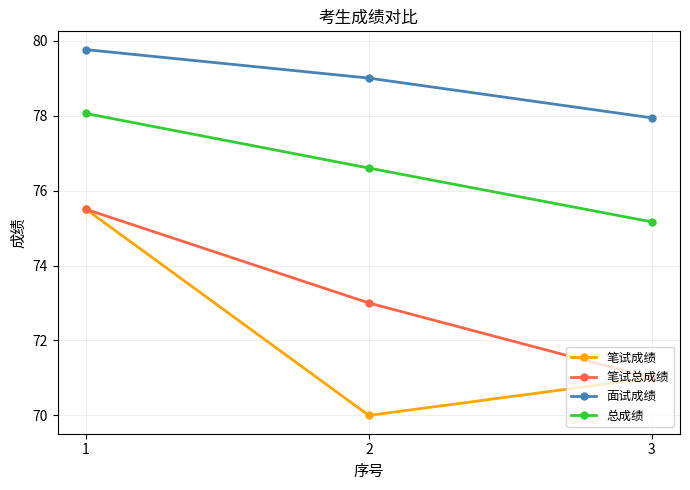

Where is 面试成绩 nearest to the value 78?

3